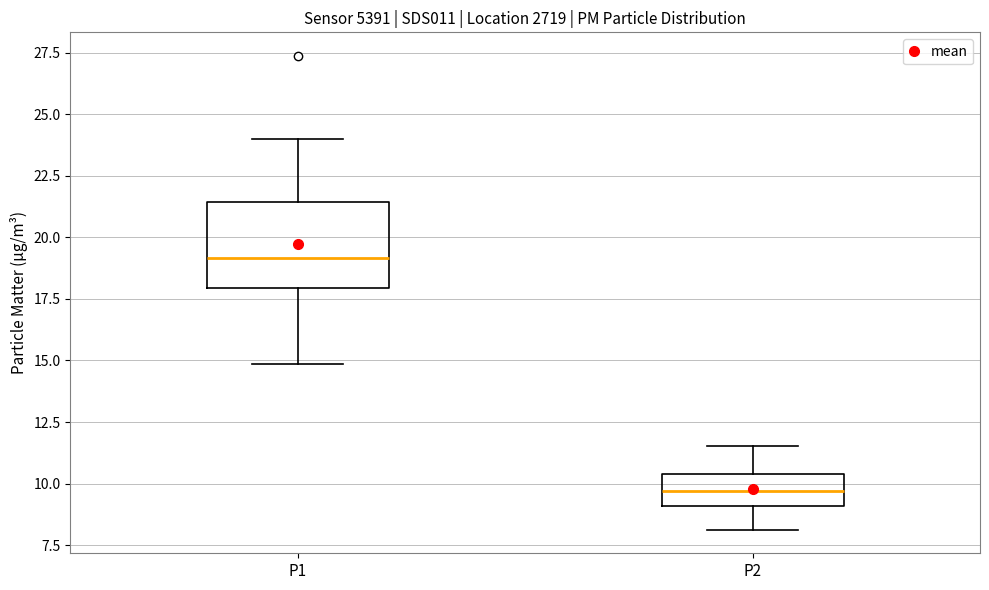

Where does the median line of the box for P1 sit on the y-axis? The values are not printed on the chart, so give them approximately, as read against the axis.

19.0